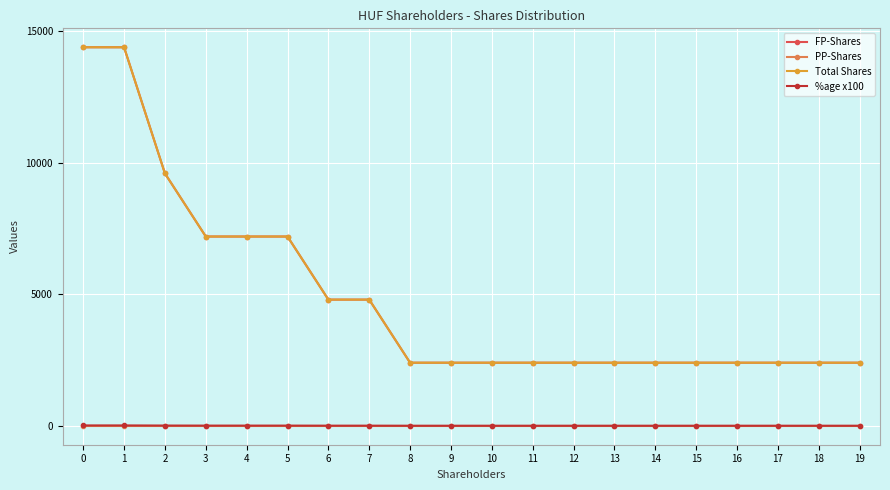

How many lines are shown in the chart?

4